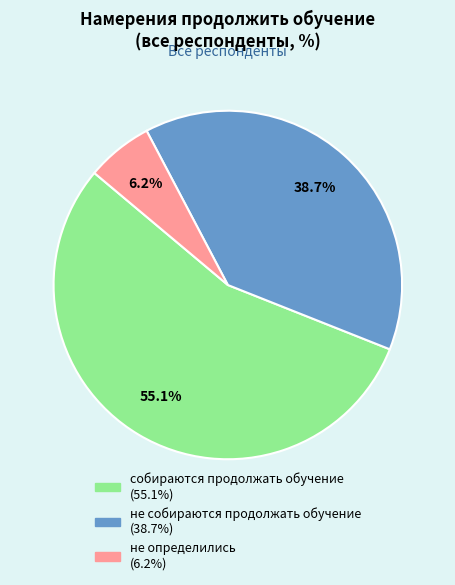

How much of the chart is everything except не собираются продолжать обучение?

61.3%